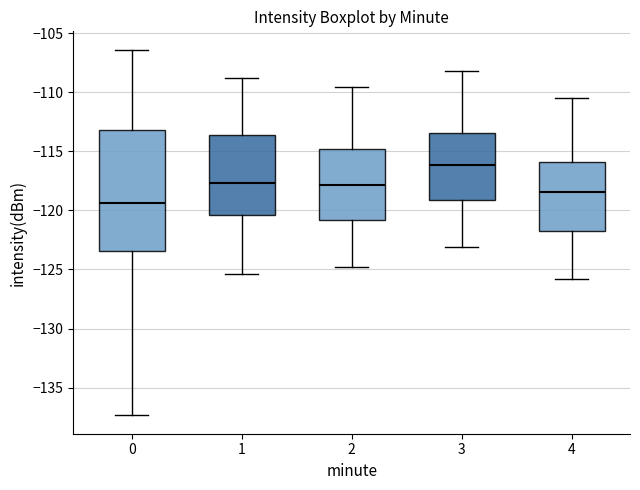

Which box's median line is the highest?

3